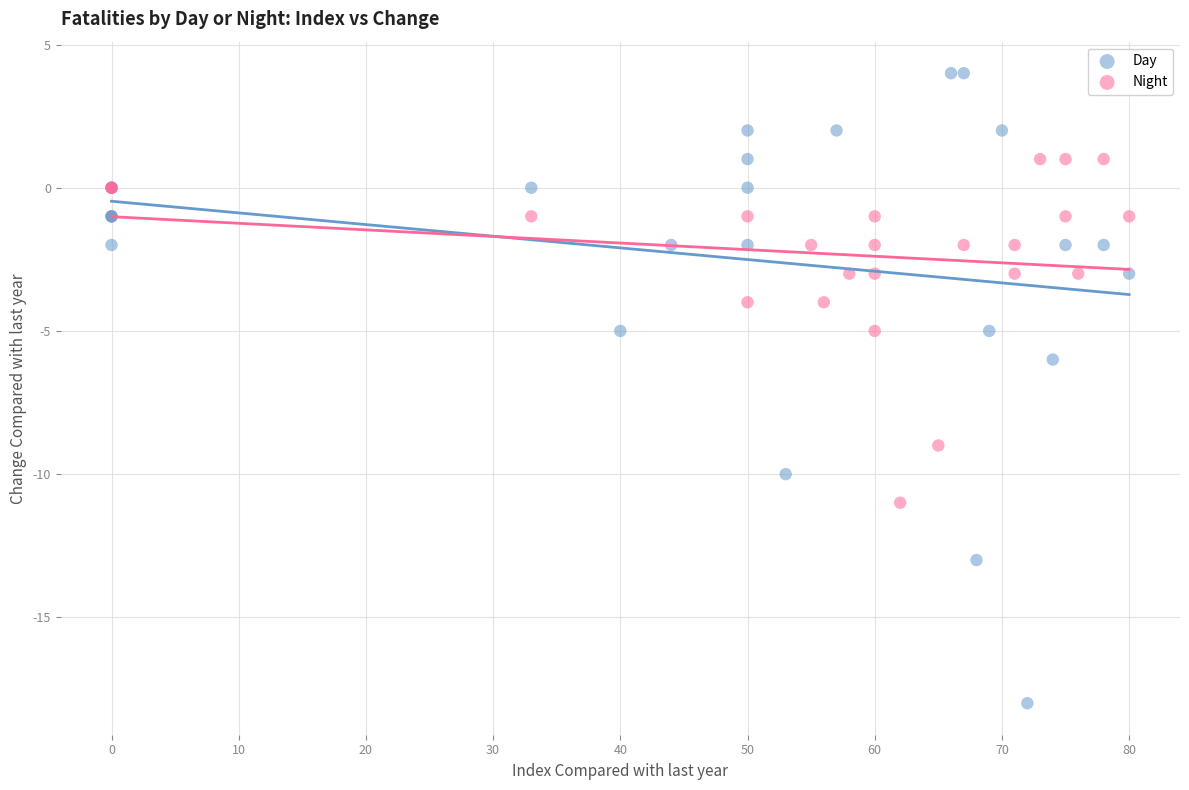

Which series reaches the minimum Y coordinate?

Day